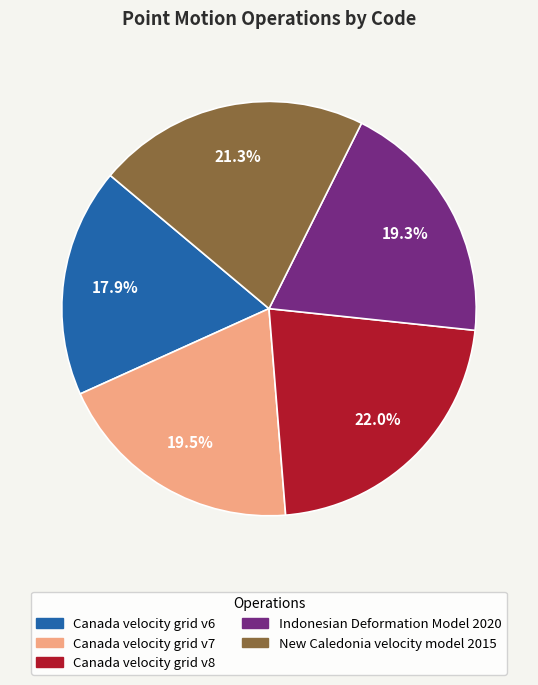

Does Canada velocity grid v8 represent more than half of the total?

No